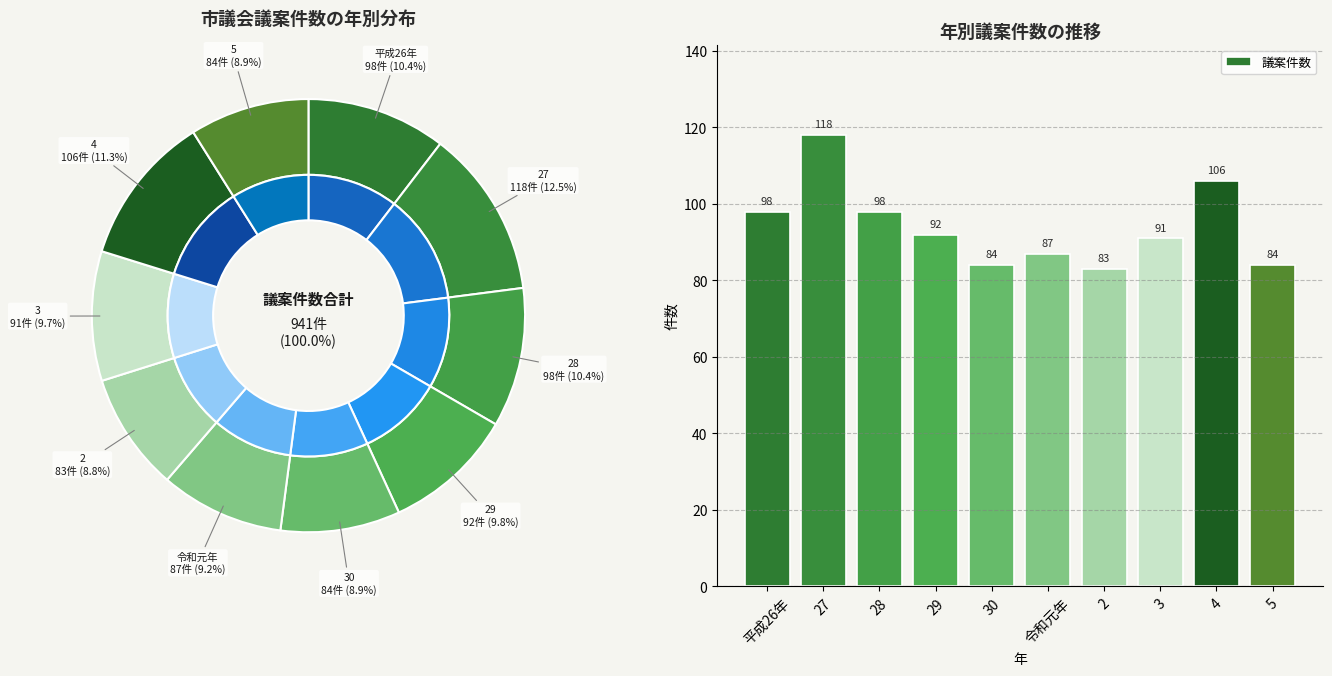

To the nearest percent, what is the difference between the largest and smallest slice percentages?

4%